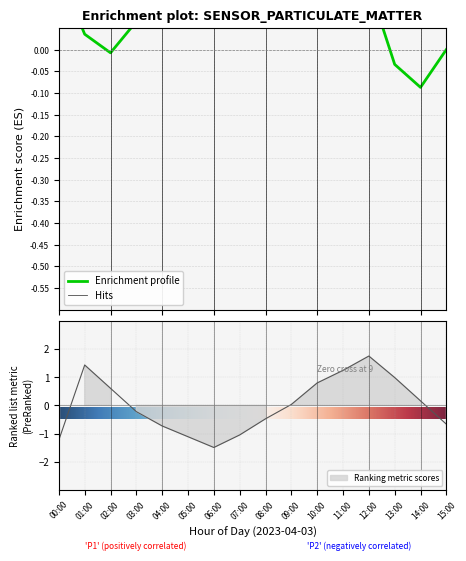

How many values are below zero?

8